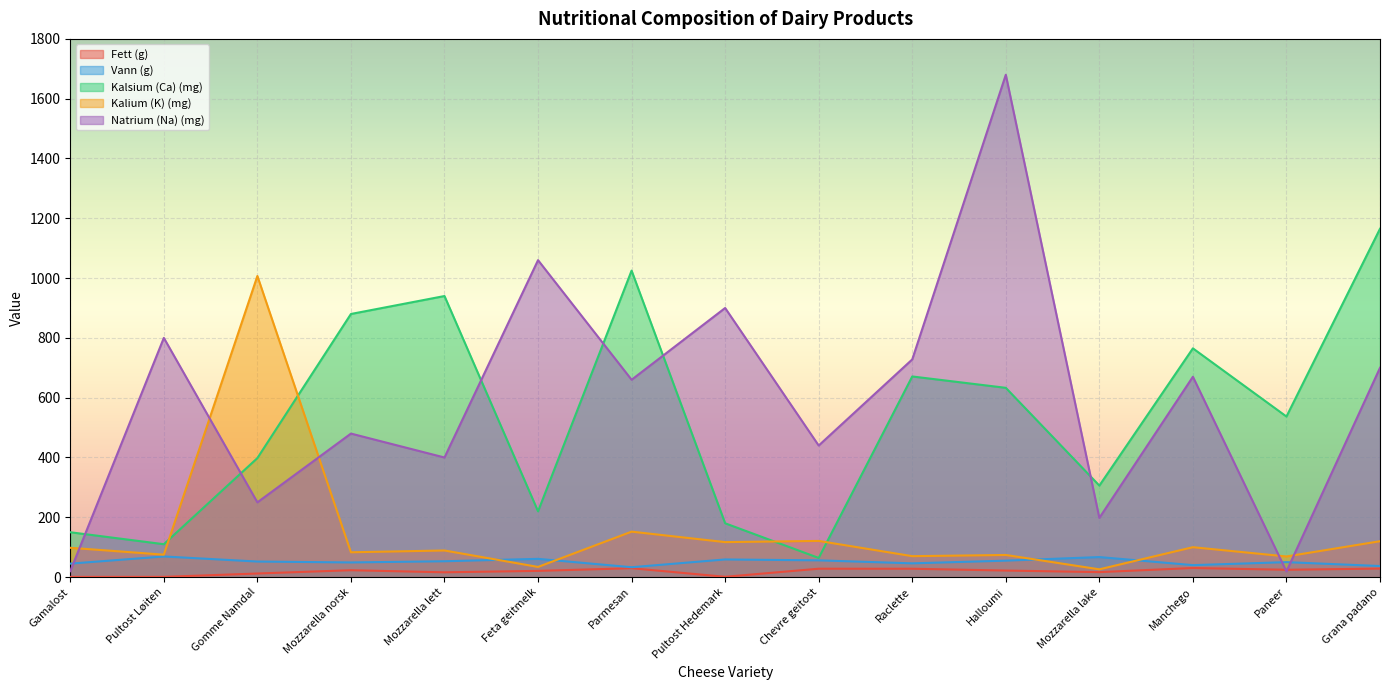

How many data points in Kalium (K) (mg) are less than 89?

7